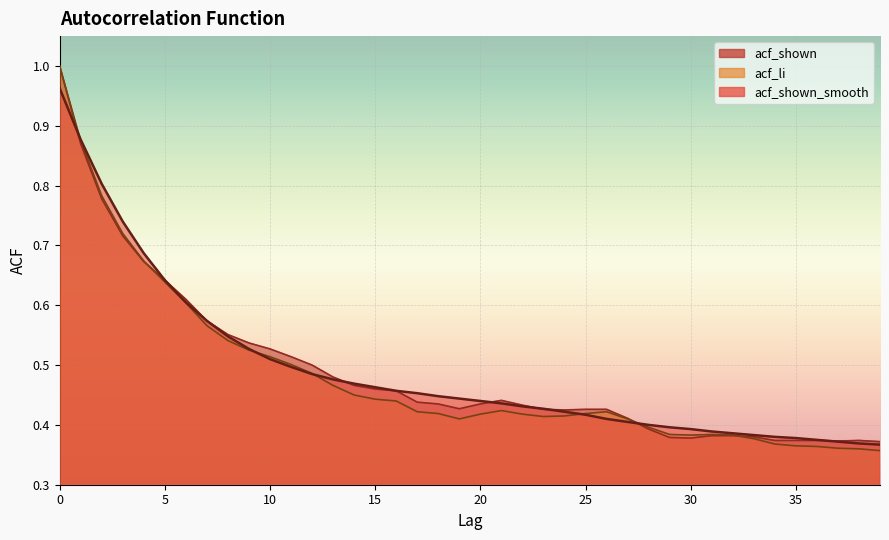

True or false: acf_li has a value of 0.1 at 26.

False